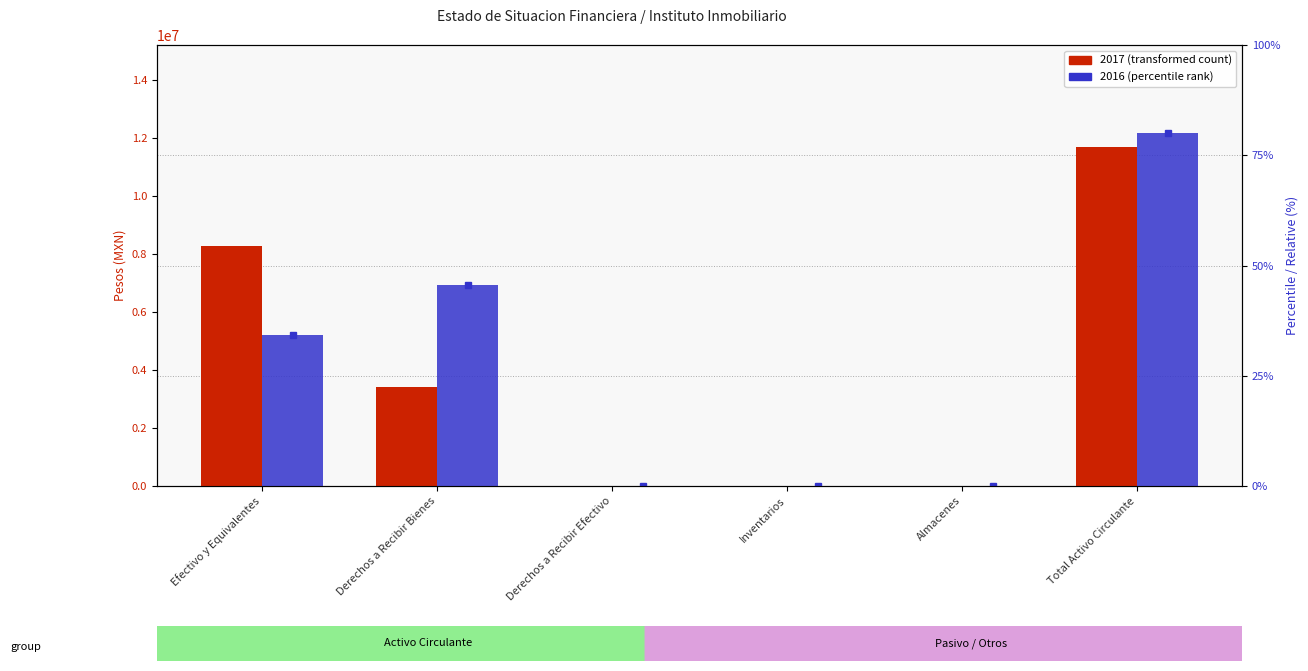

What is the label of the 1st bar from the left?

Efectivo y Equivalentes